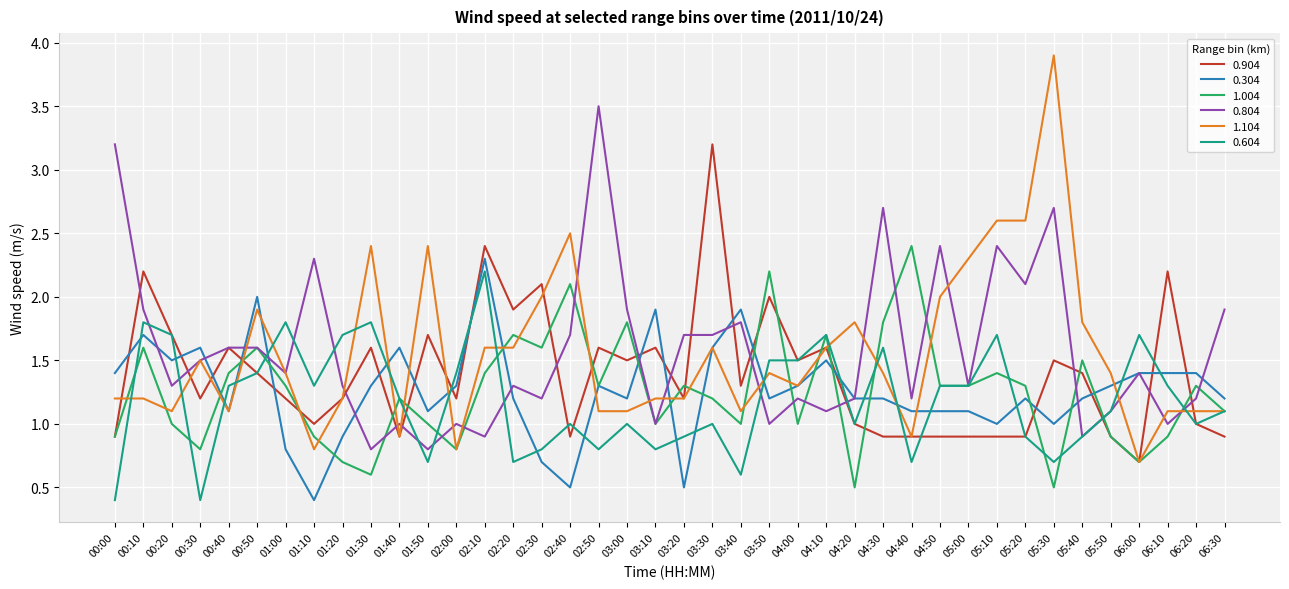

Which series changed the most between 01:40 and 04:00?

0.904